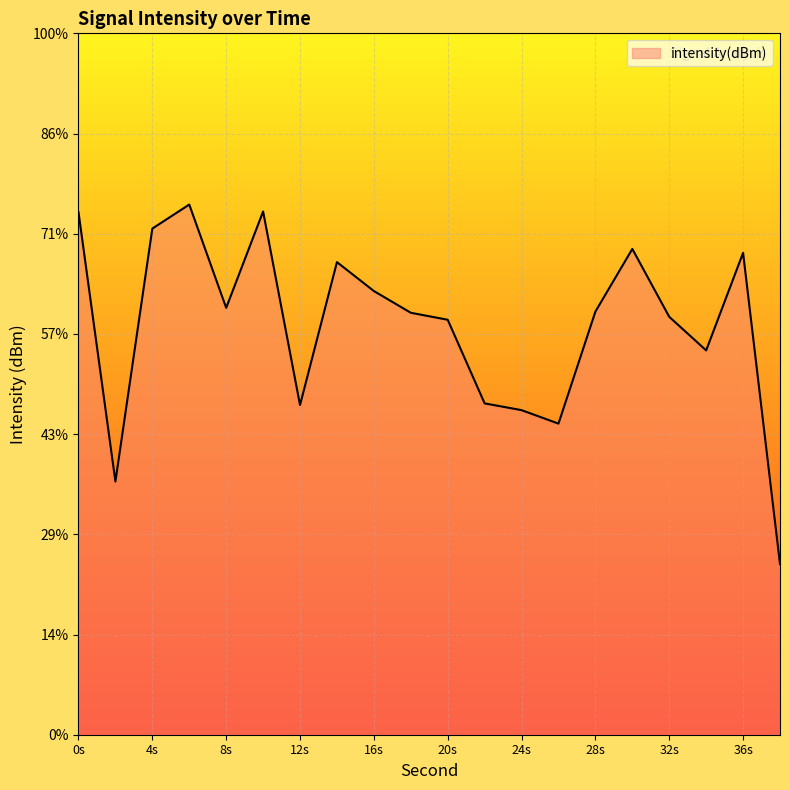

Reading left to right, what are all the values shown in this chart?

-123.9	-137.4	-124.7	-123.5	-128.7	-123.9	-133.5	-126.4	-127.9	-128.9	-129.3	-133.5	-133.8	-134.5	-128.9	-125.8	-129.1	-130.8	-126.0	-141.5